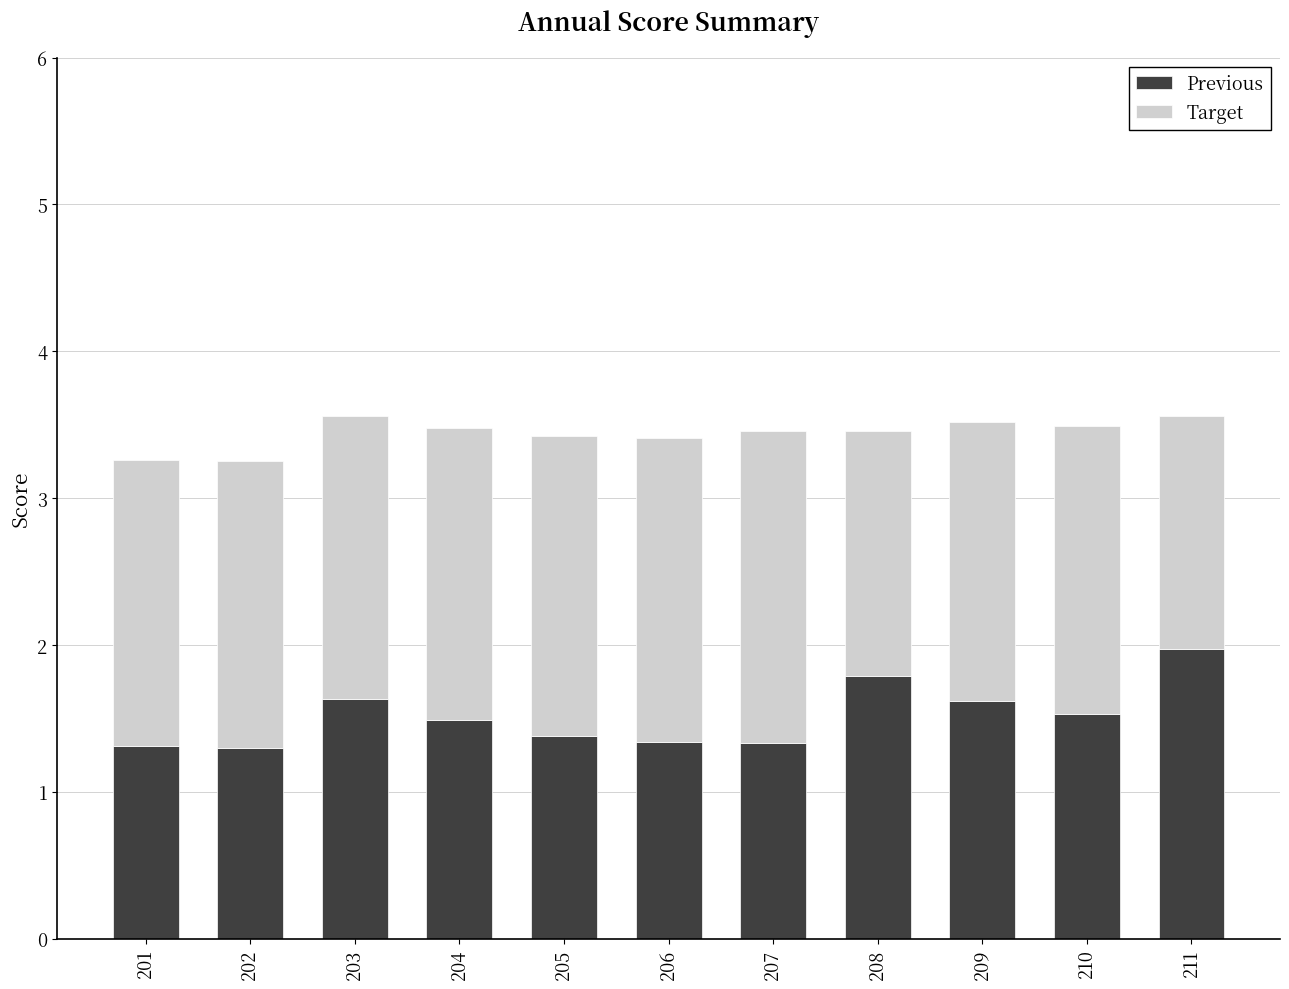

Reading right to left, list the values for the Previous series.

2.0	1.5	1.6	1.8	1.3	1.3	1.4	1.5	1.6	1.3	1.3